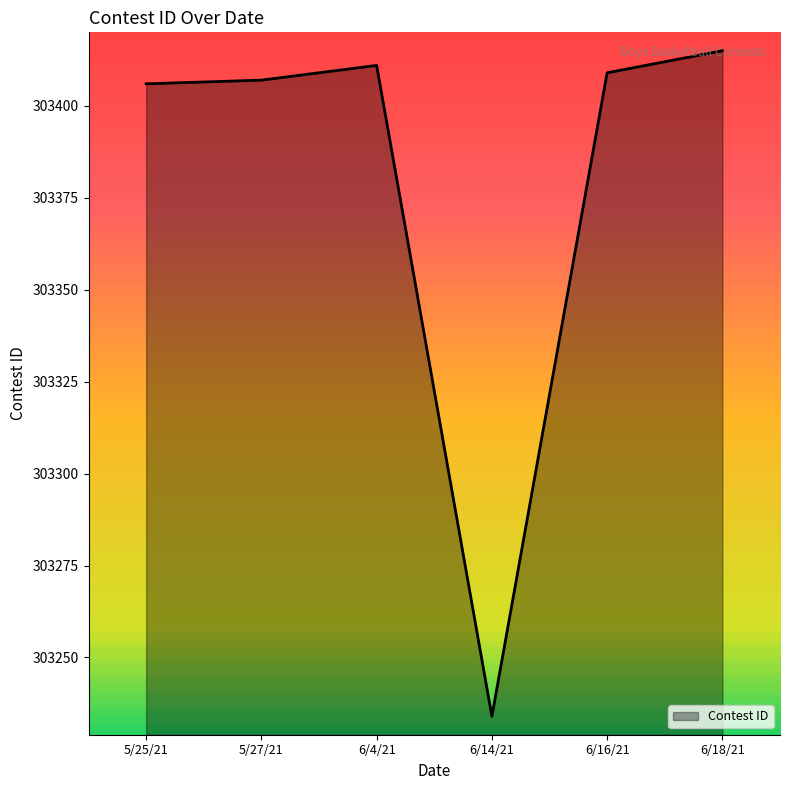

What is the ratio of the value at 6/18/21 to the value at 6/16/21?

1.0